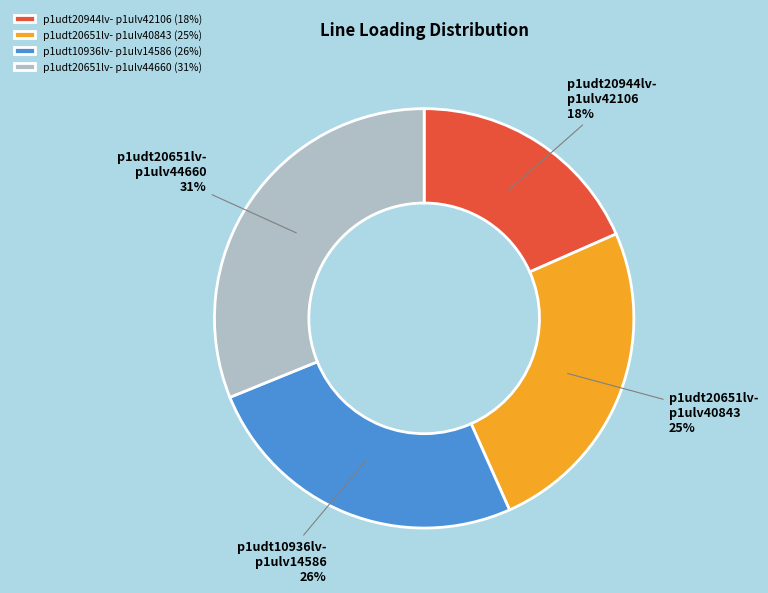

Count the number of slices in the pie.

4